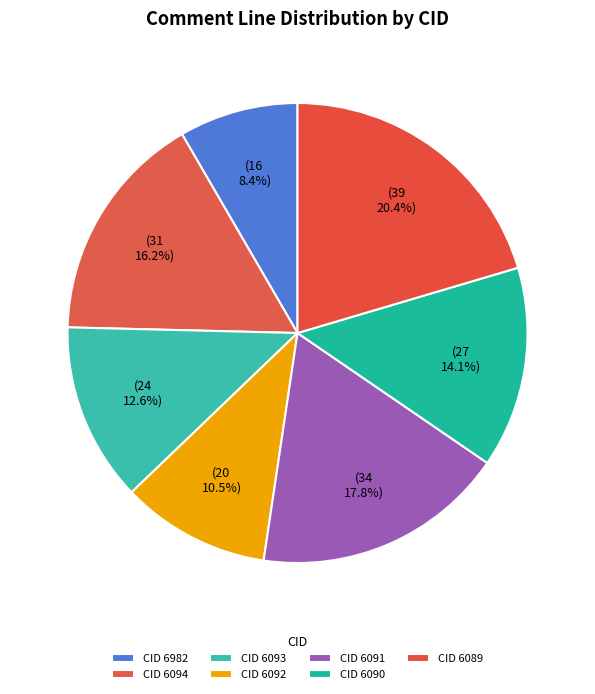

To the nearest percent, what is the difference between the largest and smallest slice percentages?

12%